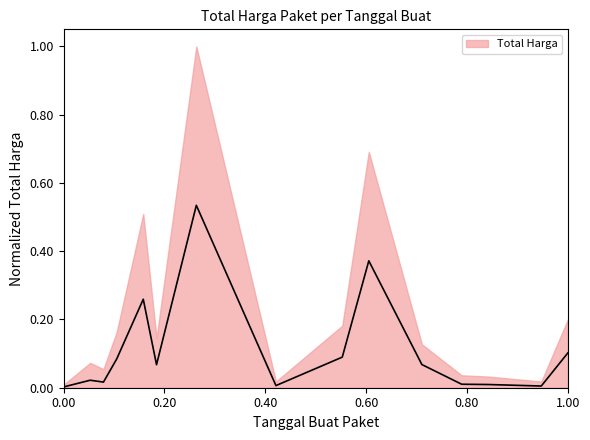

How many interior local valleys (lower than both neighbors) does the data have?

4